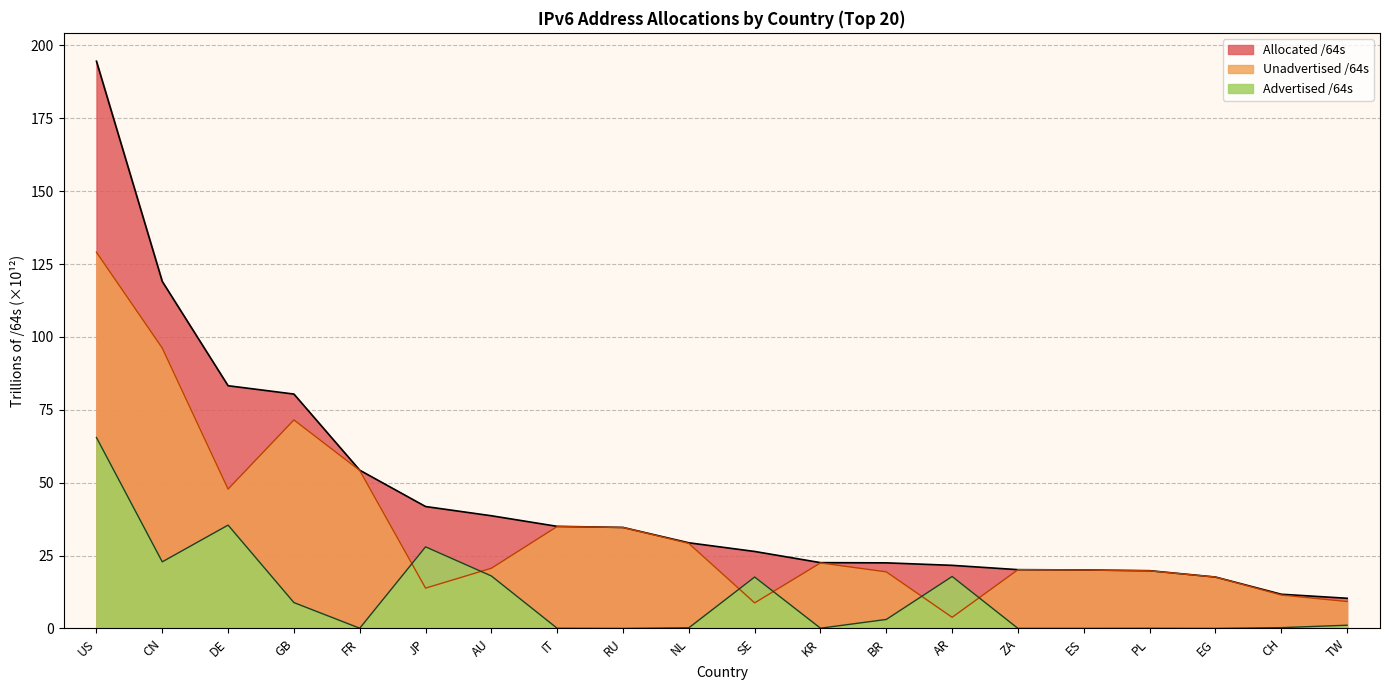

Rank the series by their average value, from lowest to highest.

Advertised /64s, Unadvertised /64s, Allocated /64s